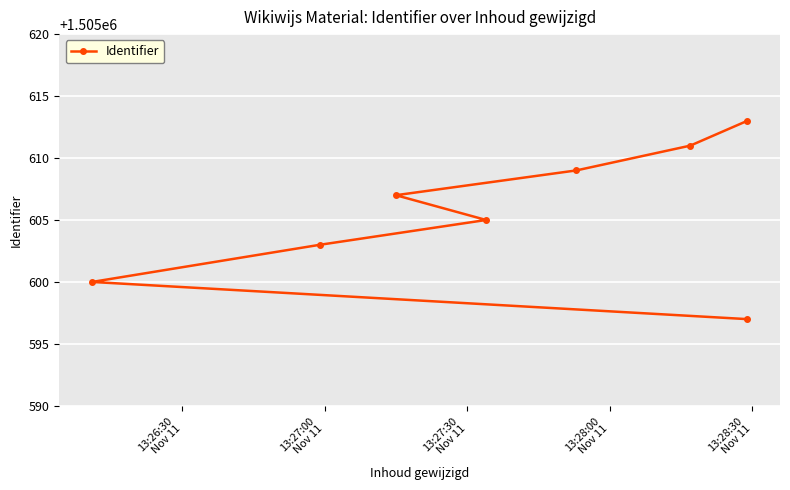

Approximately how many times larger is the value at 13:27:30
Nov 11 compared to 13:27:00
Nov 11?

1.0